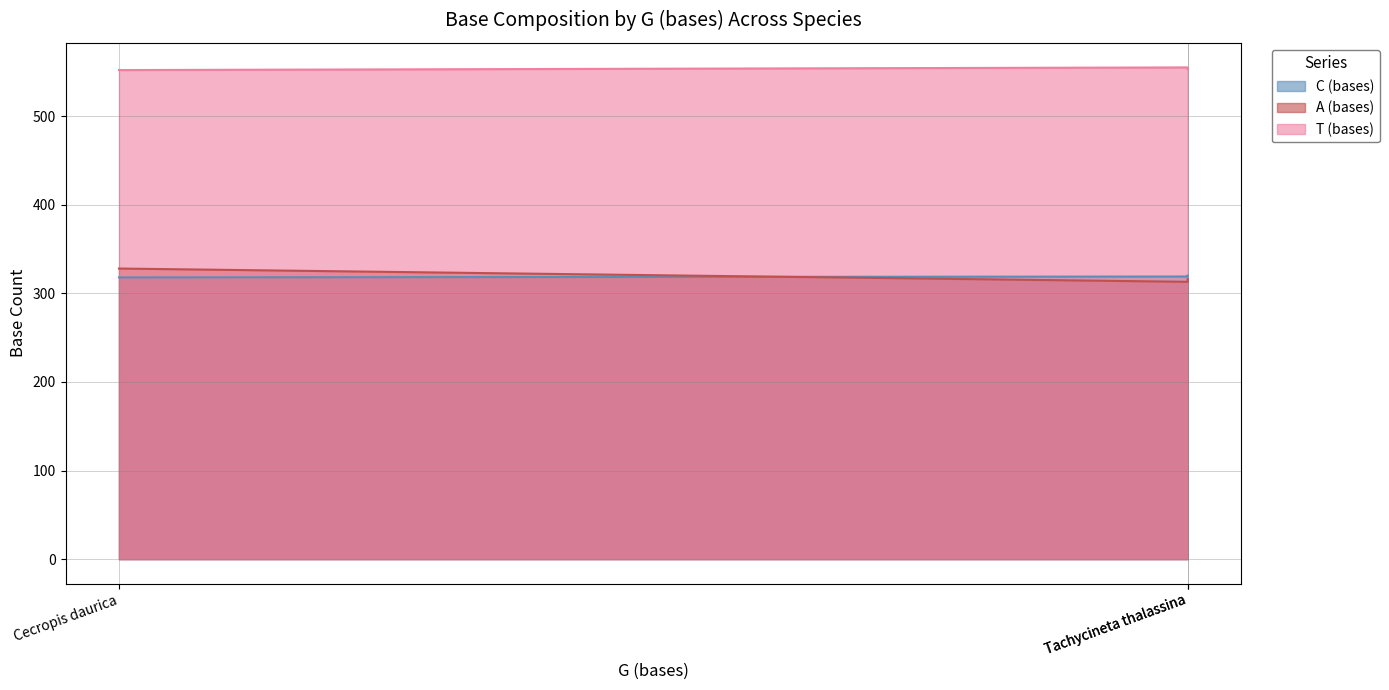

Rank the series at Tachycineta thalassina from highest to lowest value.

T (bases), C (bases), A (bases)